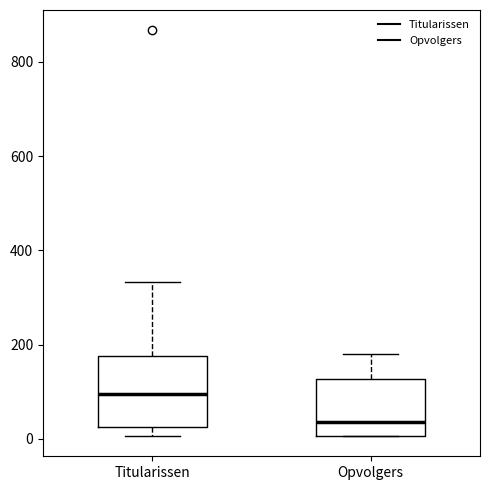

Reading left to right, read every box against the y-axis: the position of its median line, the range the box covers, and the ends of its whiskers. The values are not printed on the chart, so give them approximately, as read against the axis.

Titularissen: median 100, box 20 to 180, whiskers 0 to 340
Opvolgers: median 40, box 0 to 120, whiskers 0 to 180